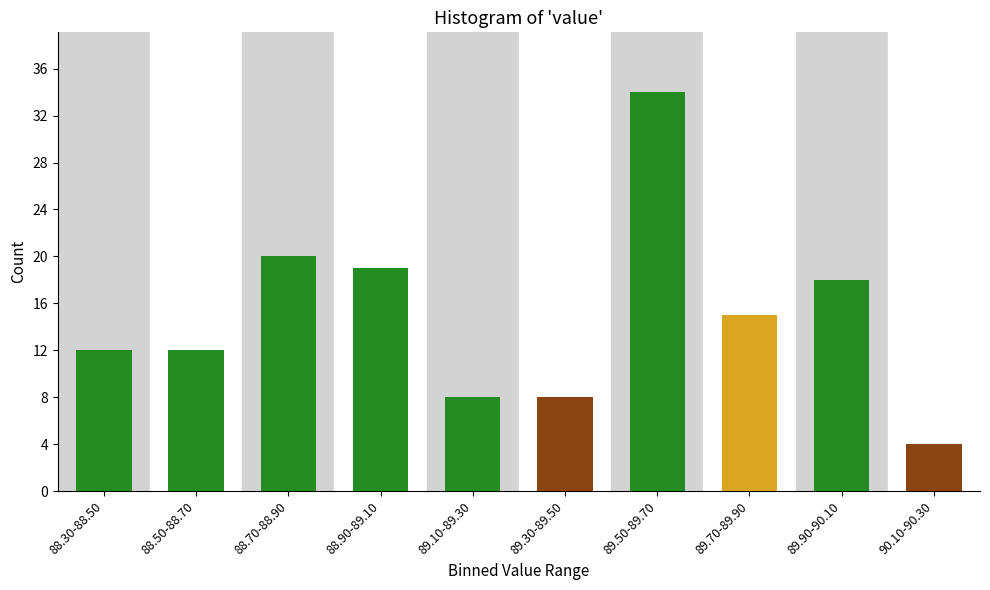

Reading left to right, transcribe all the data shown in this chart.

88.30-88.50=12	88.50-88.70=12	88.70-88.90=20	88.90-89.10=19	89.10-89.30=8	89.30-89.50=8	89.50-89.70=34	89.70-89.90=15	89.90-90.10=18	90.10-90.30=4